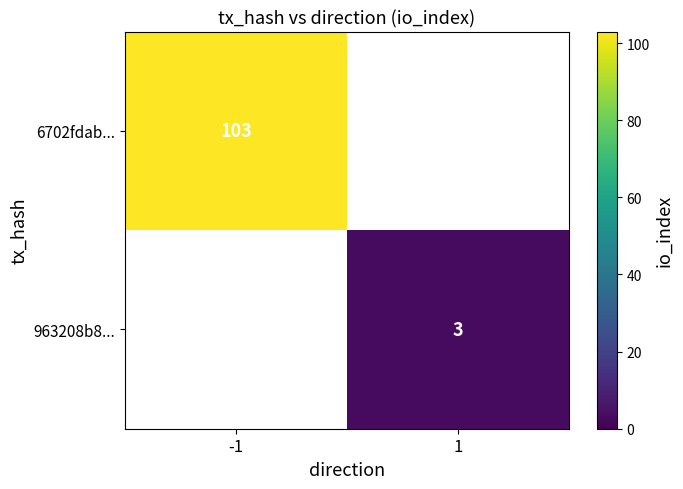

The value of 6702fdab... at -1 is 160. True or false?

False